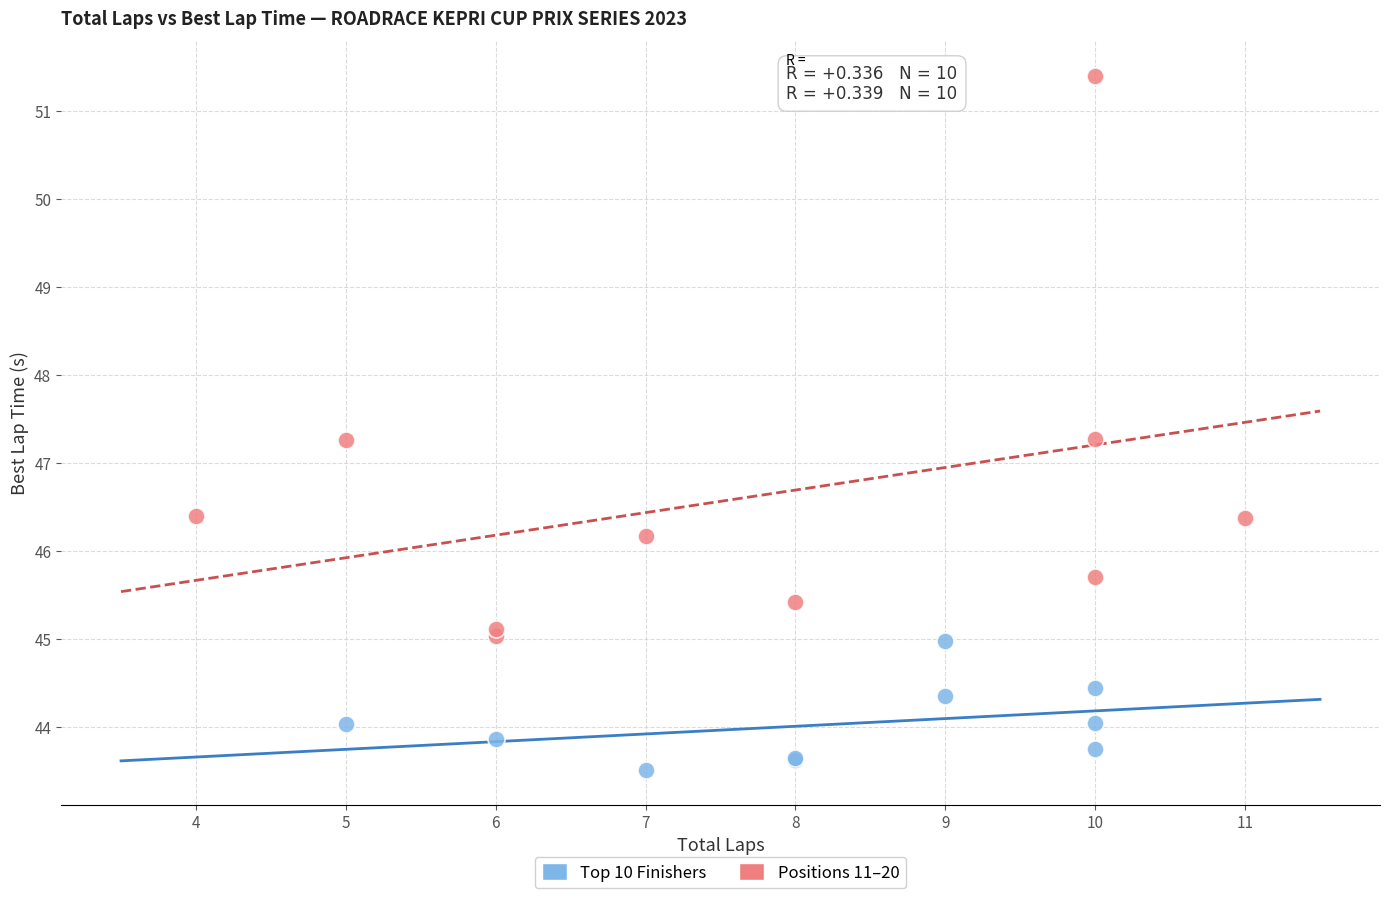

Which series reaches the minimum Y coordinate?

Top 10 Finishers